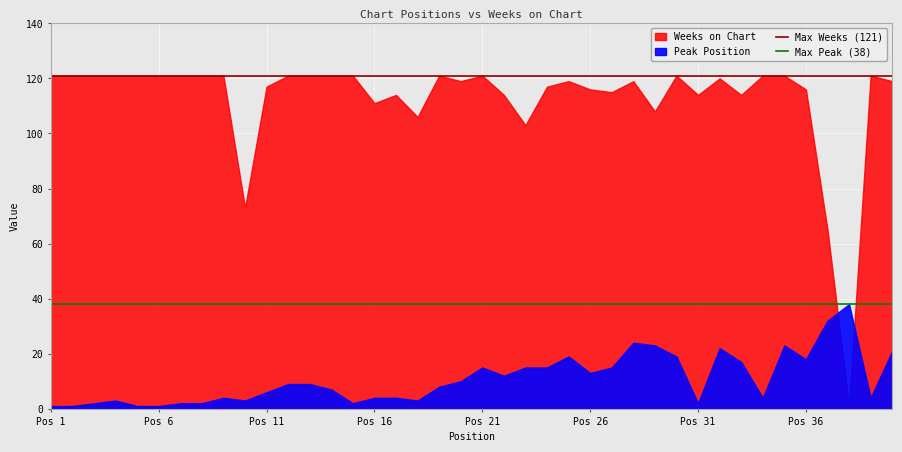

True or false: Max Weeks (121) has a value of 210 at Pos 21.

False